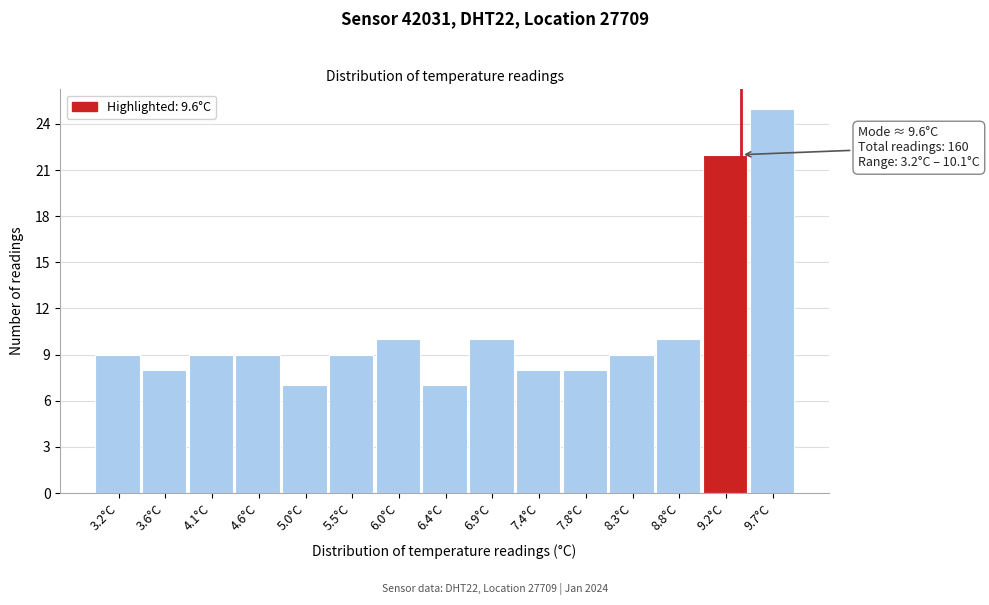

Reading left to right, transcribe all the data shown in this chart.

3.2°C=9	3.6°C=8	4.1°C=9	4.6°C=9	5.0°C=7	5.5°C=9	6.0°C=10	6.4°C=7	6.9°C=10	7.4°C=8	7.8°C=8	8.3°C=9	8.8°C=10	9.2°C=22	9.7°C=25